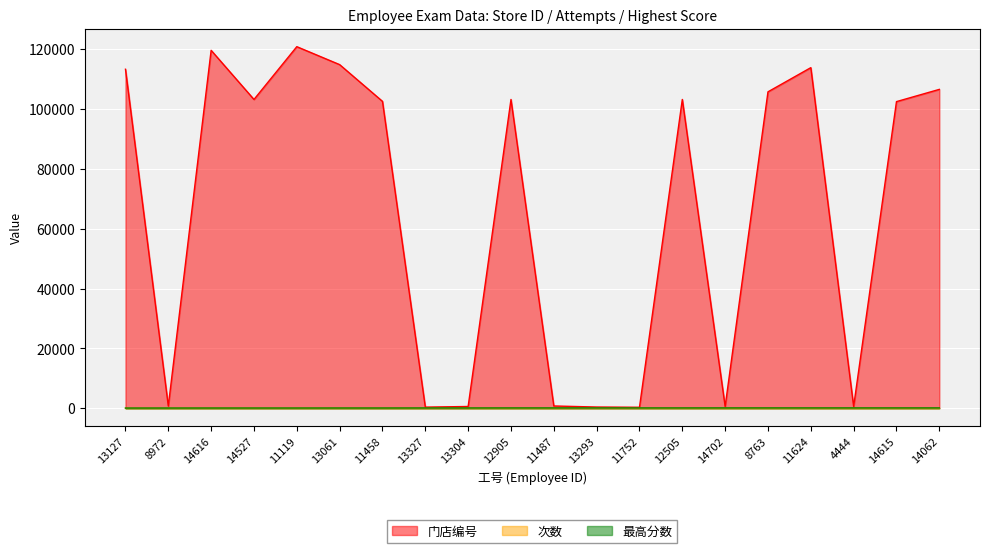

Reading left to right, extract all data points from this chart.

门店编号: 13127=113299	8972=712	14616=119622	14527=103199	11119=120844	13061=114844	11458=102567	13327=355	13304=570	12905=103198	11487=740	13293=387	11752=307	12505=103198	14702=573	8763=105751	11624=113833	4444=582	14615=102479	14062=106568
次数: 13127=0	8972=1	14616=1	14527=0	11119=0	13061=0	11458=1	13327=0	13304=1	12905=1	11487=1	13293=1	11752=0	12505=0	14702=1	8763=0	11624=0	4444=1	14615=1	14062=1
最高分数: 13127=45	8972=50	14616=55	14527=55	11119=55	13061=60	11458=60	13327=70	13304=70	12905=80	11487=80	13293=80	11752=80	12505=80	14702=85	8763=85	11624=85	4444=85	14615=85	14062=85